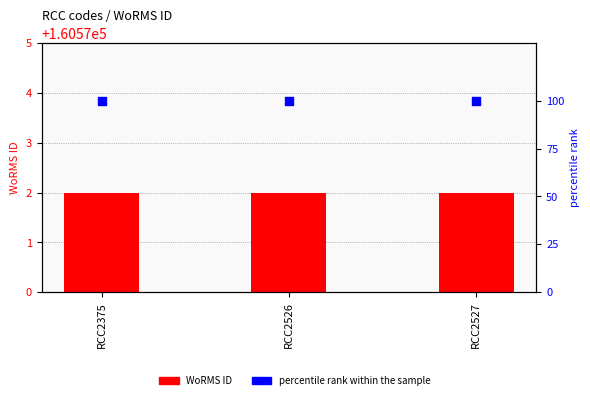

Is the value of WoRMS ID at RCC2527 greater than the value of percentile rank within the sample at RCC2526?

No